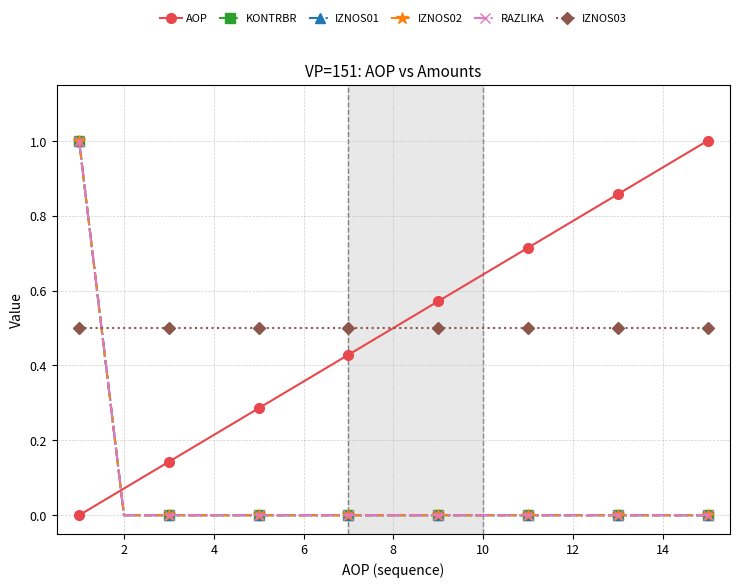

True or false: IZNOS02 and RAZLIKA intersect in this chart.

False